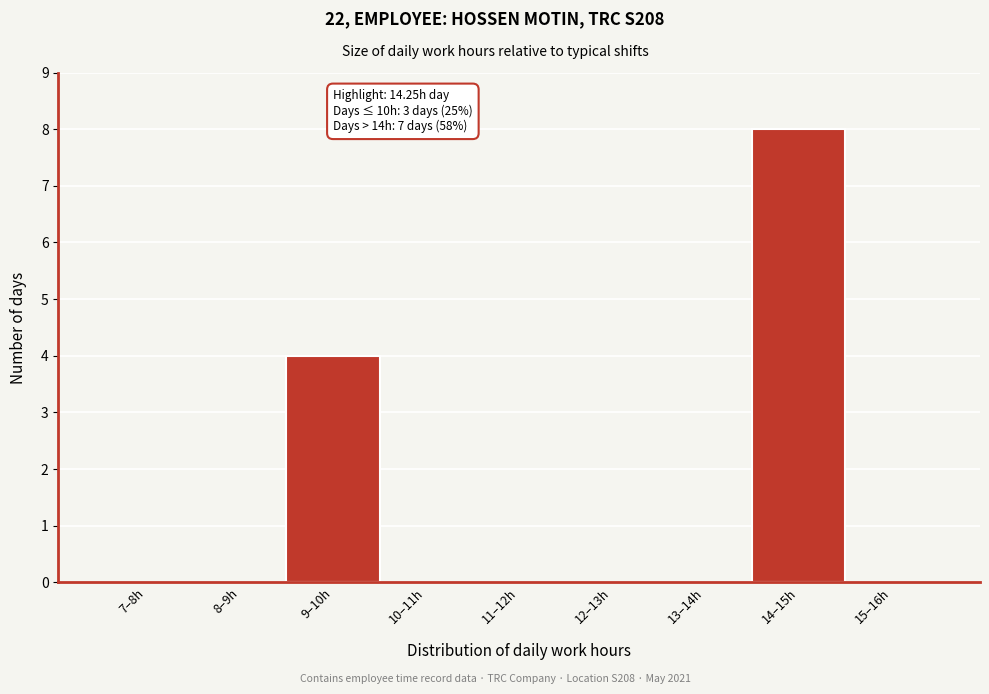

Reading right to left, extract all data points from this chart.

15–16h=0	14–15h=8	13–14h=0	12–13h=0	11–12h=0	10–11h=0	9–10h=4	8–9h=0	7–8h=0